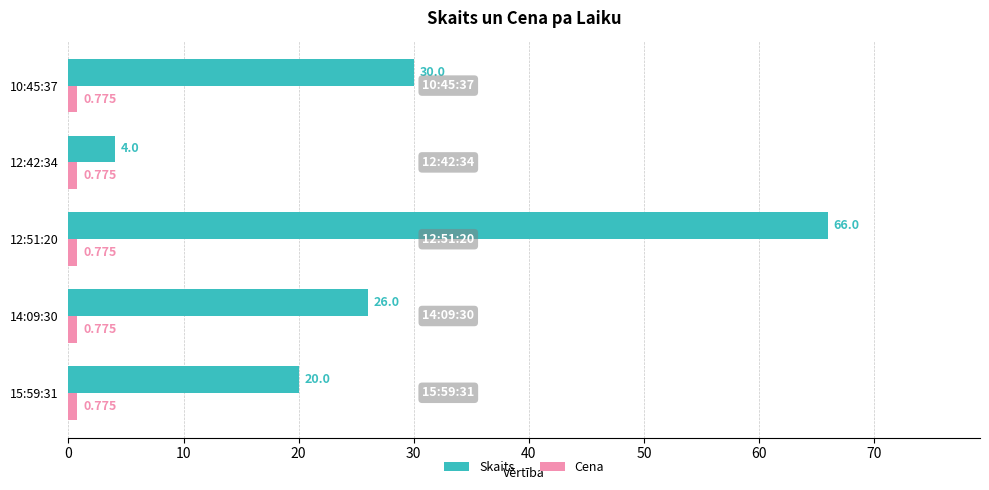

At how many categories does at least one series exceed 2?

5